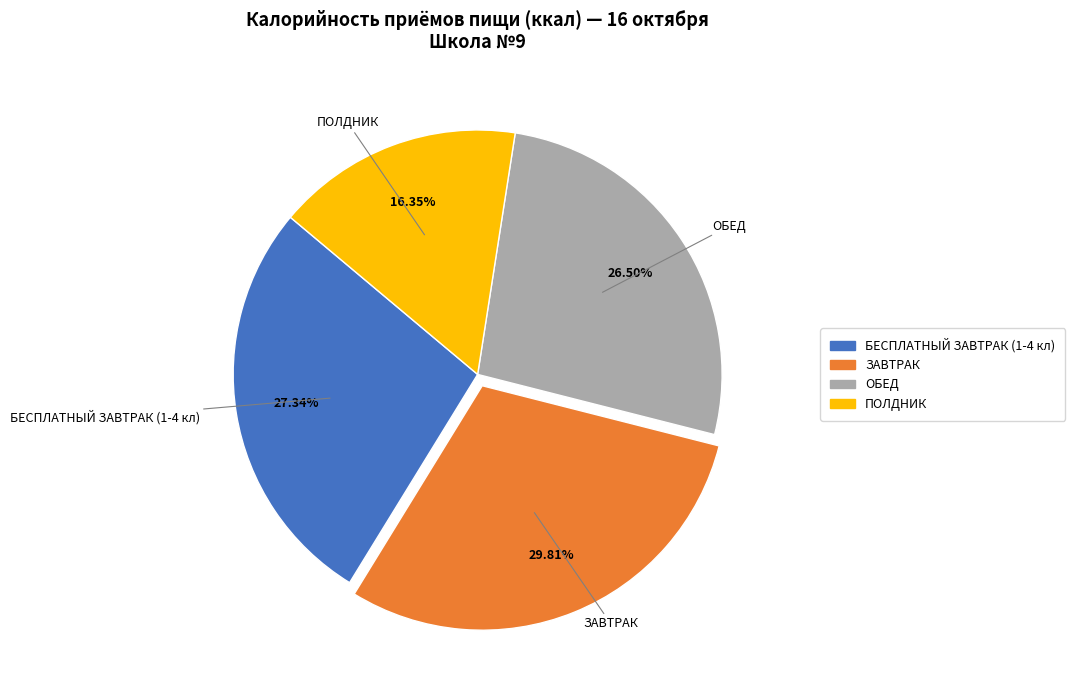

Rank the categories by value from lowest to highest.

ПОЛДНИК, ОБЕД, БЕСПЛАТНЫЙ ЗАВТРАК (1-4 кл), ЗАВТРАК